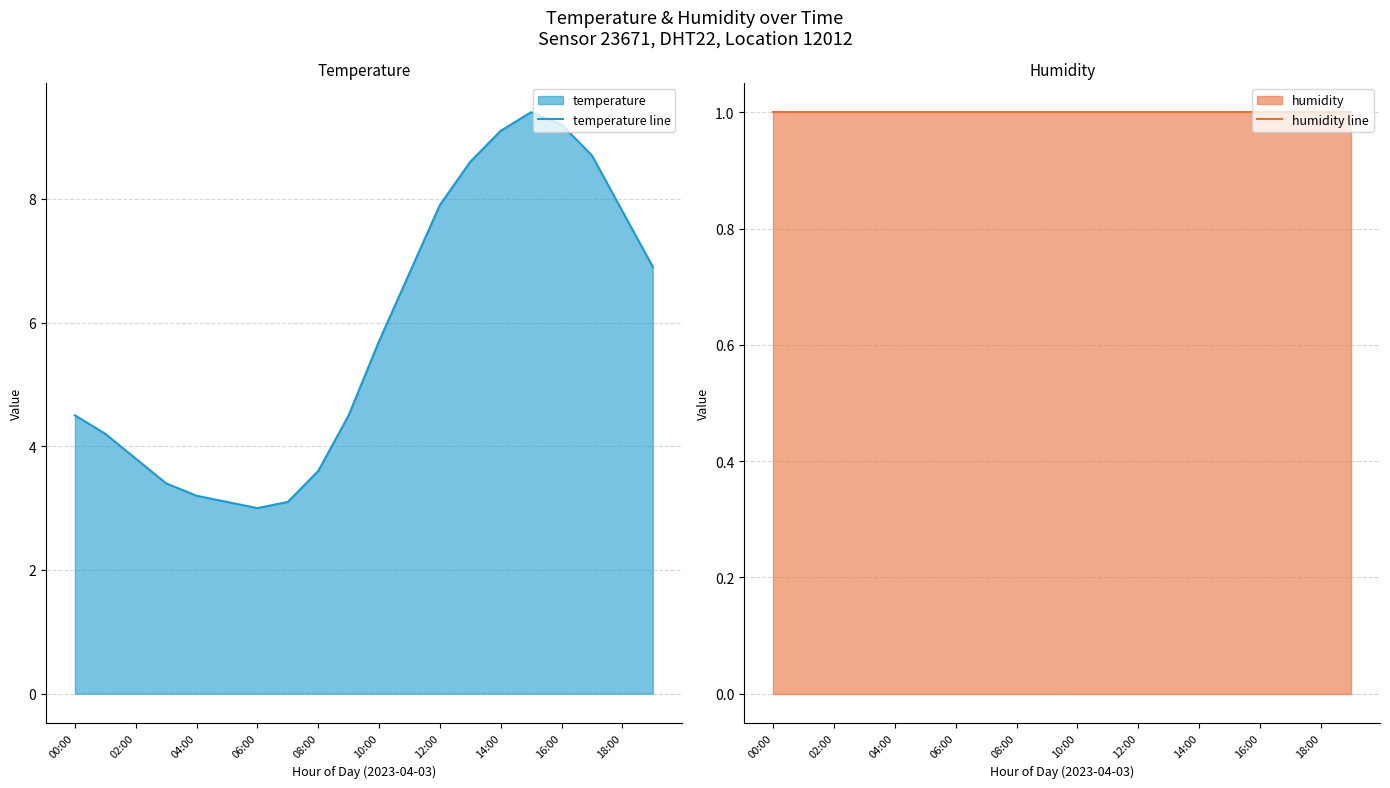

Is it true that temperature line equals 7.8 at 18:00?

True